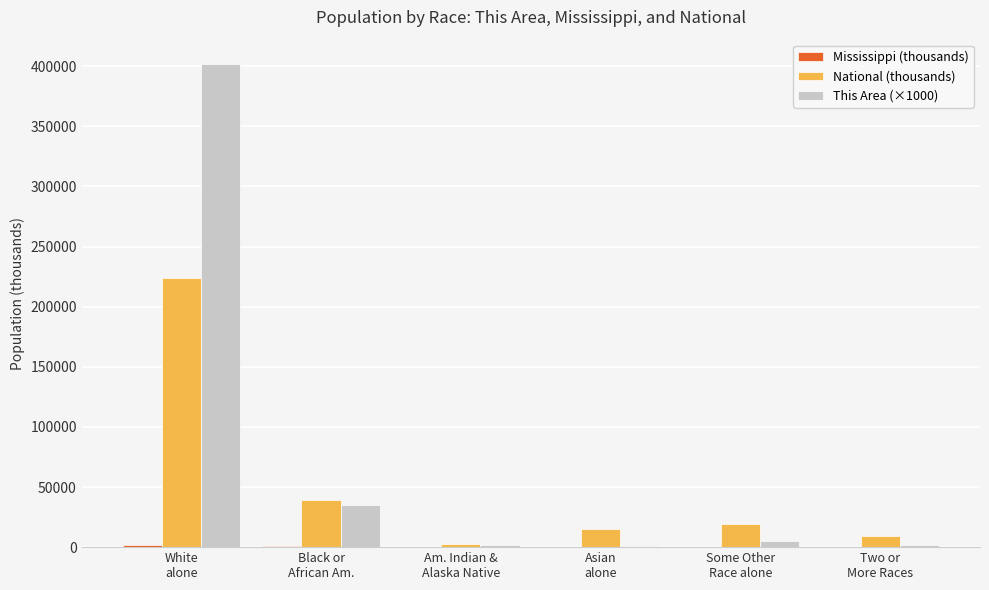

The National (thousands) series shows 14674.3 at Asian
alone. True or false?

True